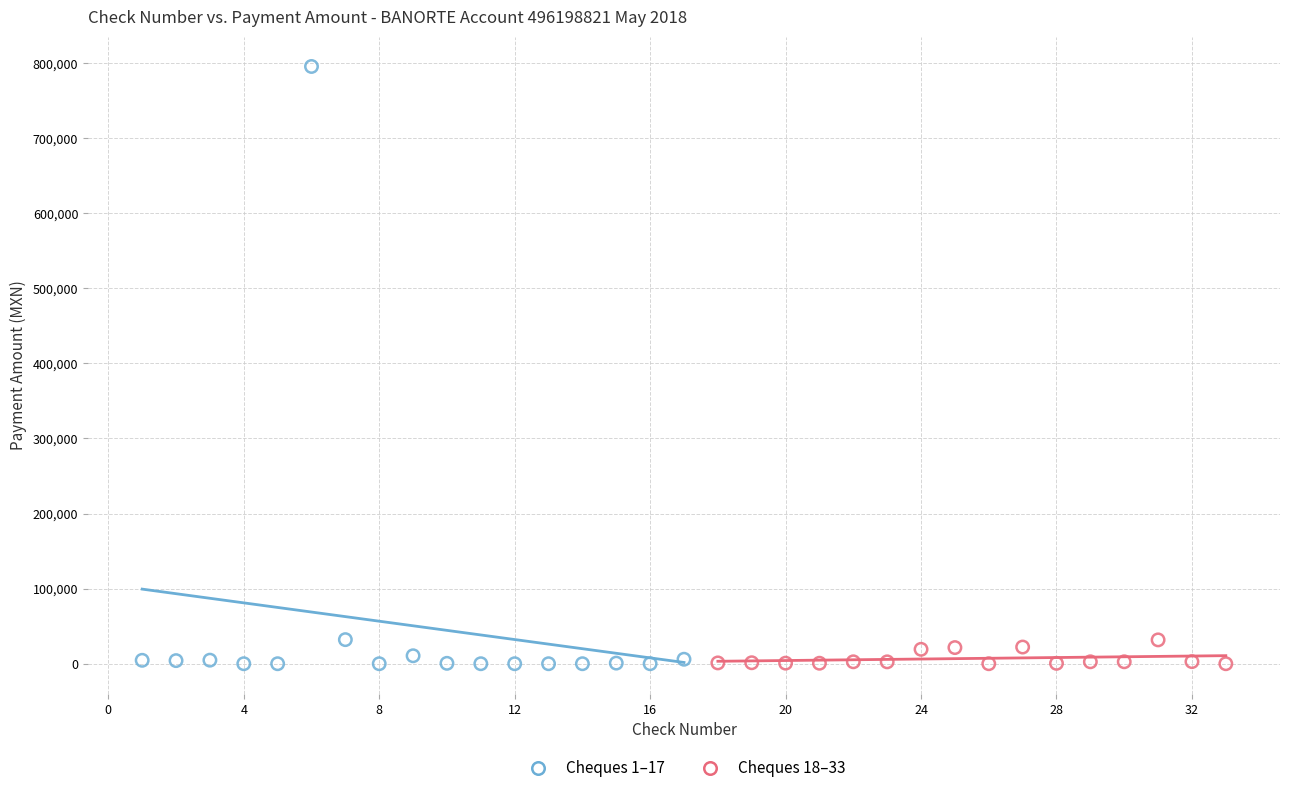

Which series has the widest spread of Y values?

Cheques 1–17